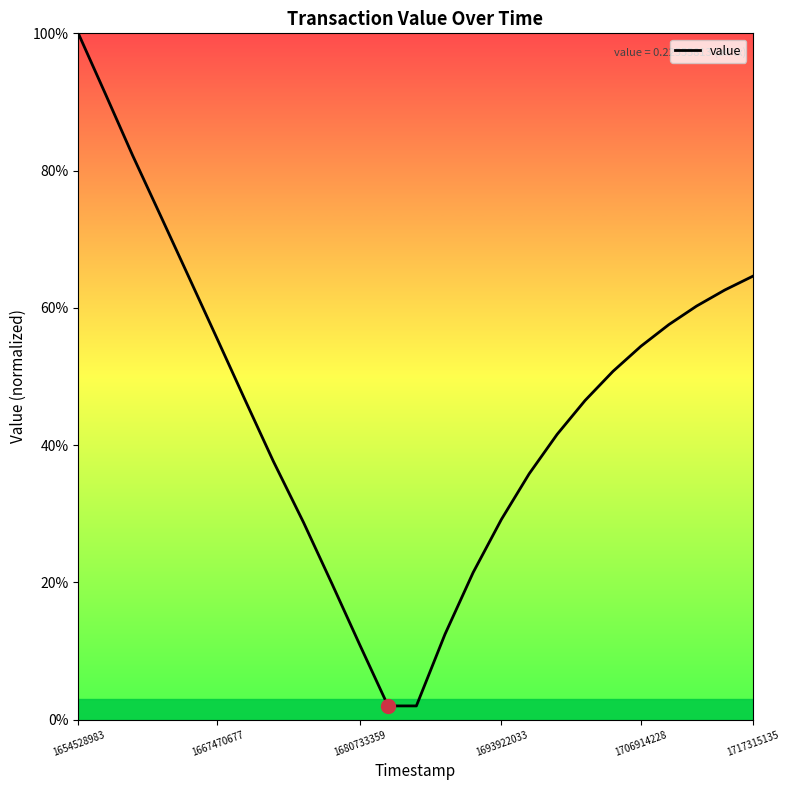

Is this an area chart (filled region under the line)?

Yes